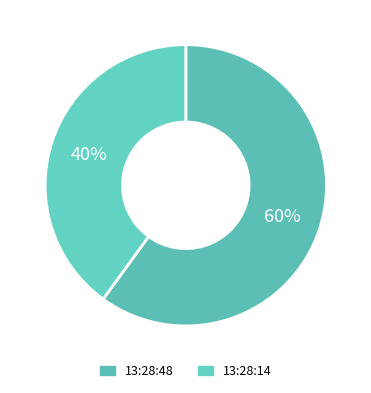

How many slices are in this pie chart?

2